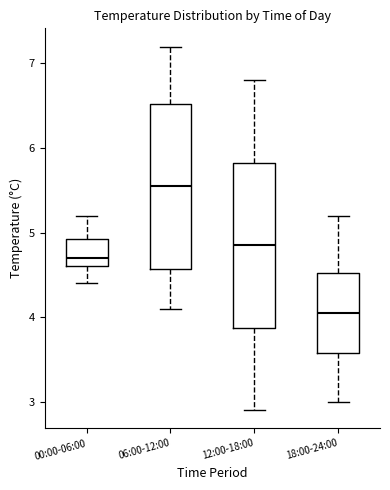

Reading left to right, read every box against the y-axis: the position of its median line, the range the box covers, and the ends of its whiskers. The values are not printed on the chart, so give them approximately, as read against the axis.

00:00-06:00: median 4.7, box 4.6 to 4.9, whiskers 4.4 to 5.2
06:00-12:00: median 5.6, box 4.6 to 6.5, whiskers 4.1 to 7.2
12:00-18:00: median 4.9, box 3.9 to 5.8, whiskers 2.9 to 6.8
18:00-24:00: median 4.1, box 3.6 to 4.5, whiskers 3.0 to 5.2